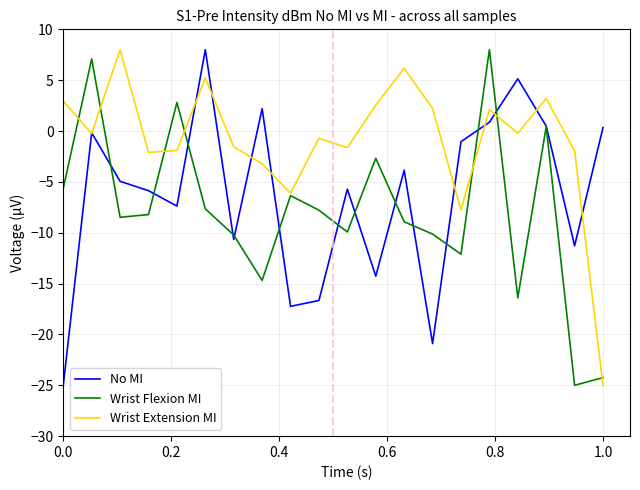

How many negative values does the Wrist Extension MI series have?

12